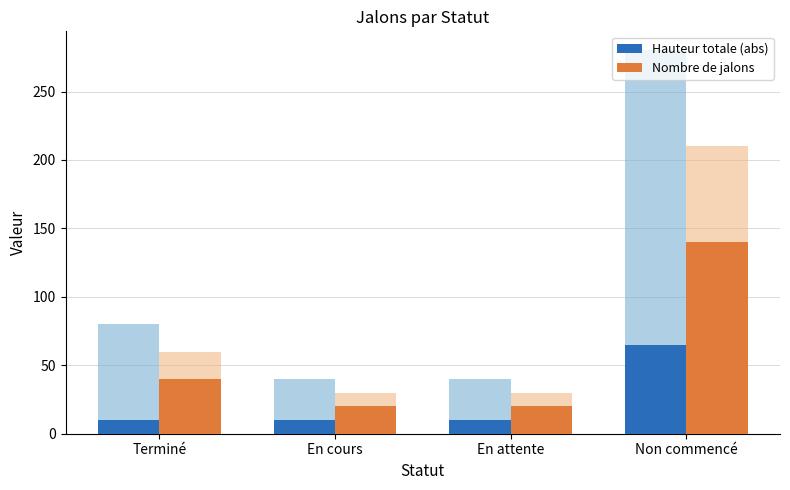

What are all the series names shown in the legend?

Hauteur totale (abs), Nombre de jalons